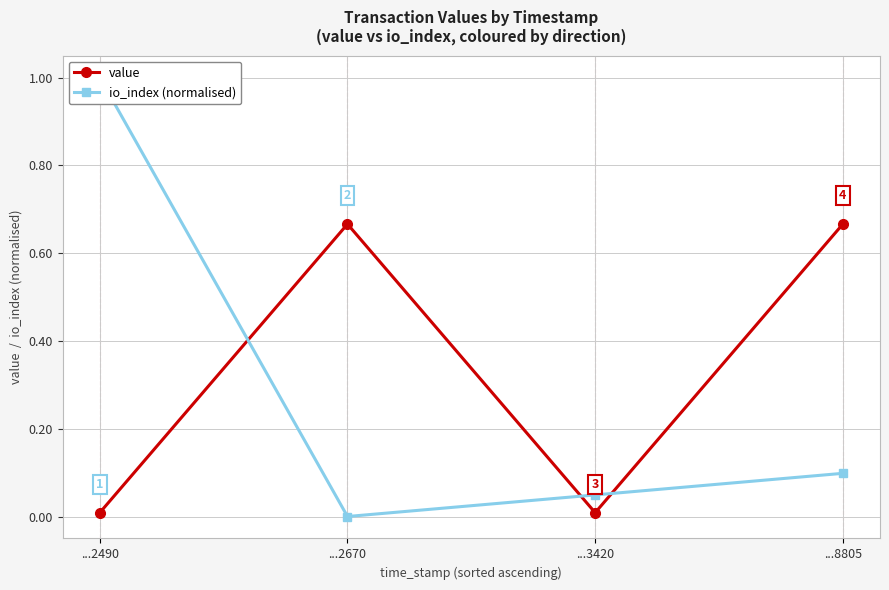

Between ...2490 and ...8805, which is larger?

...8805